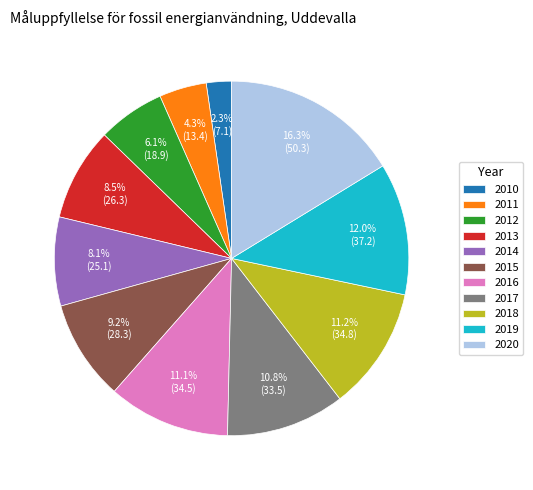

What is the ratio of the value at 2010 to the value at 2020?

0.1